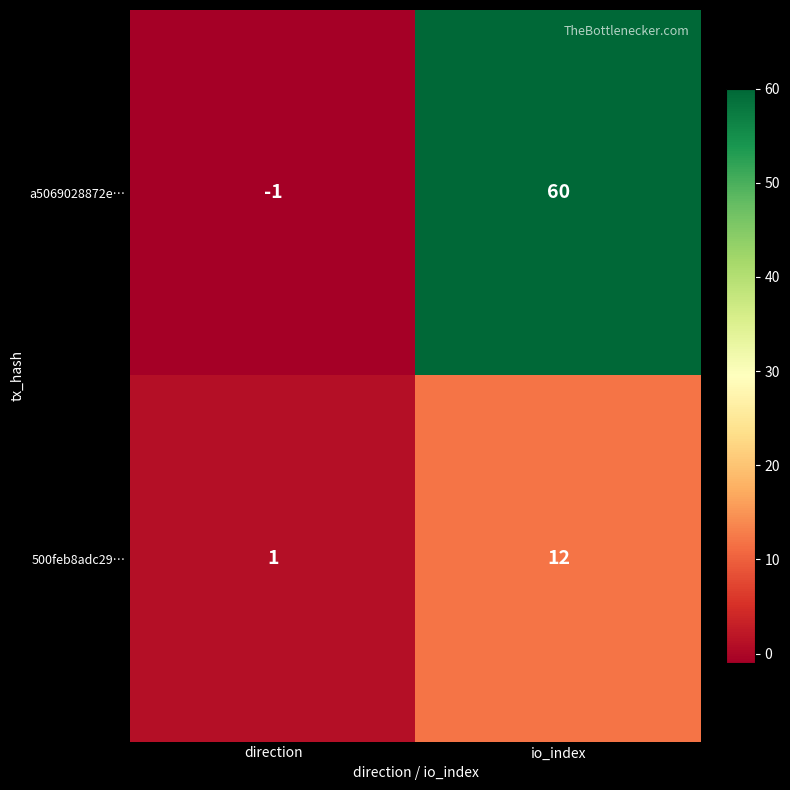

What is the average value of the a5069028872e… series?

30